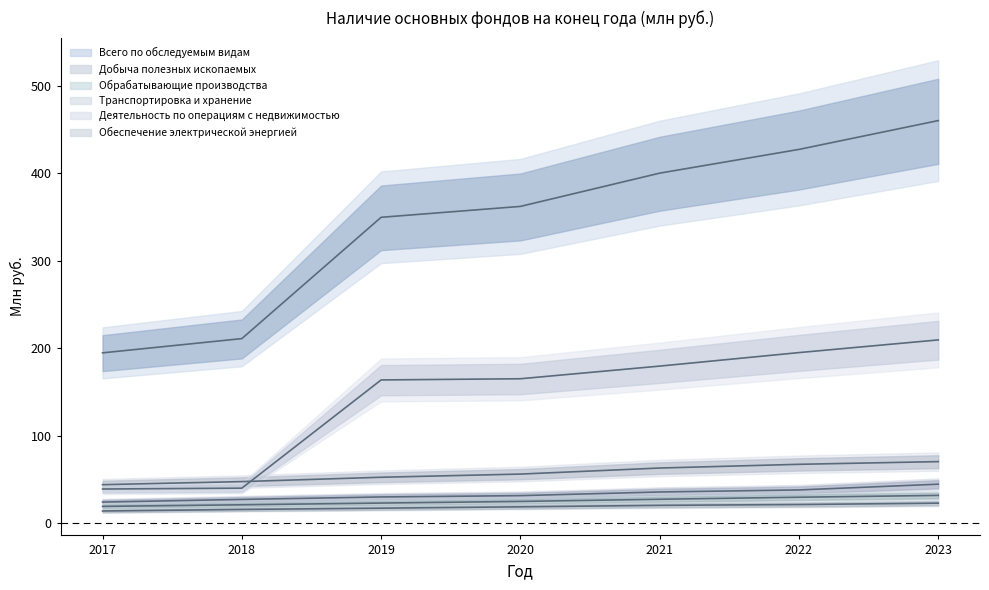

The Обрабатывающие производства series shows 20.8 at 2018. True or false?

True